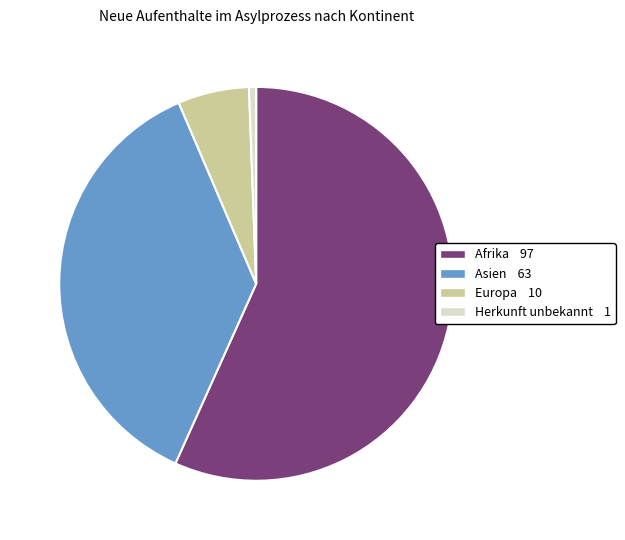

Count the number of slices in the pie.

4